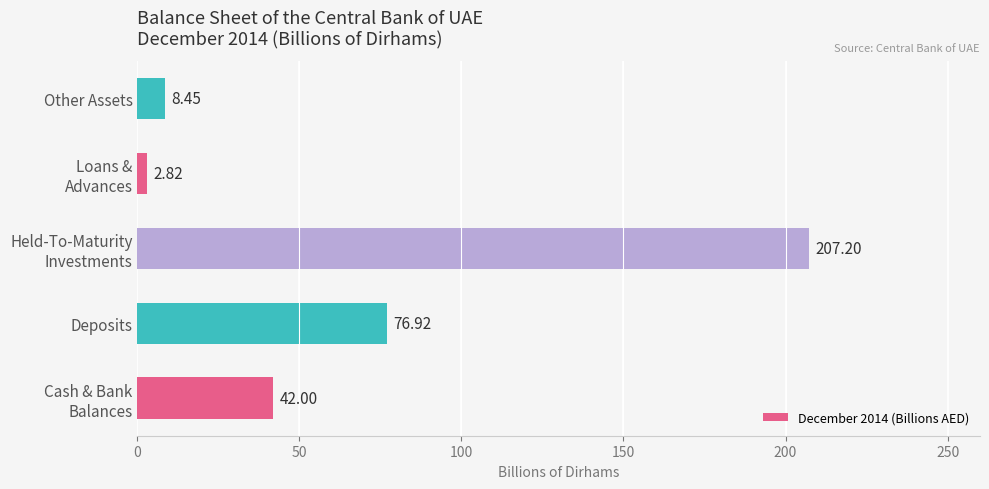

What is the average value?

67.5